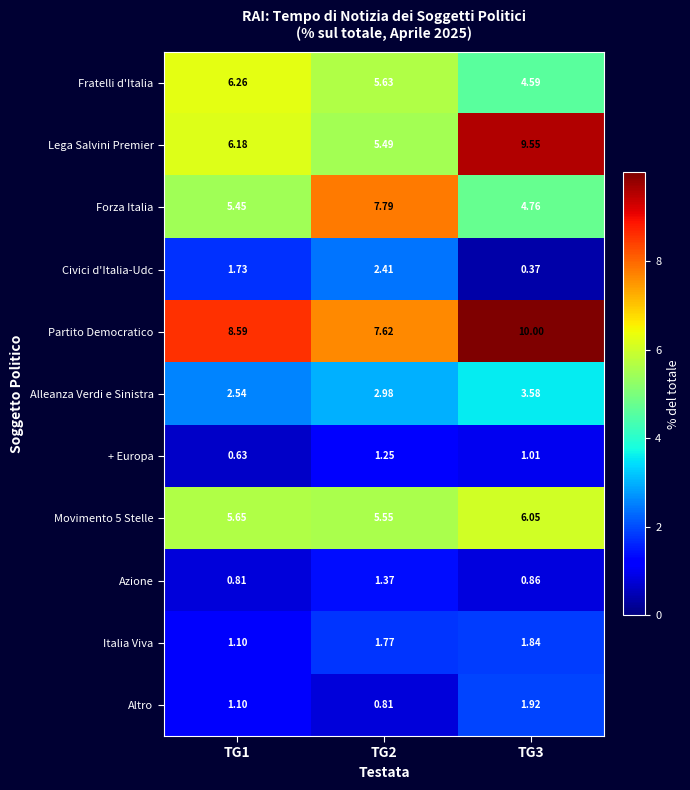

Is the value of Partito Democratico at TG1 greater than the value of Forza Italia at TG3?

Yes